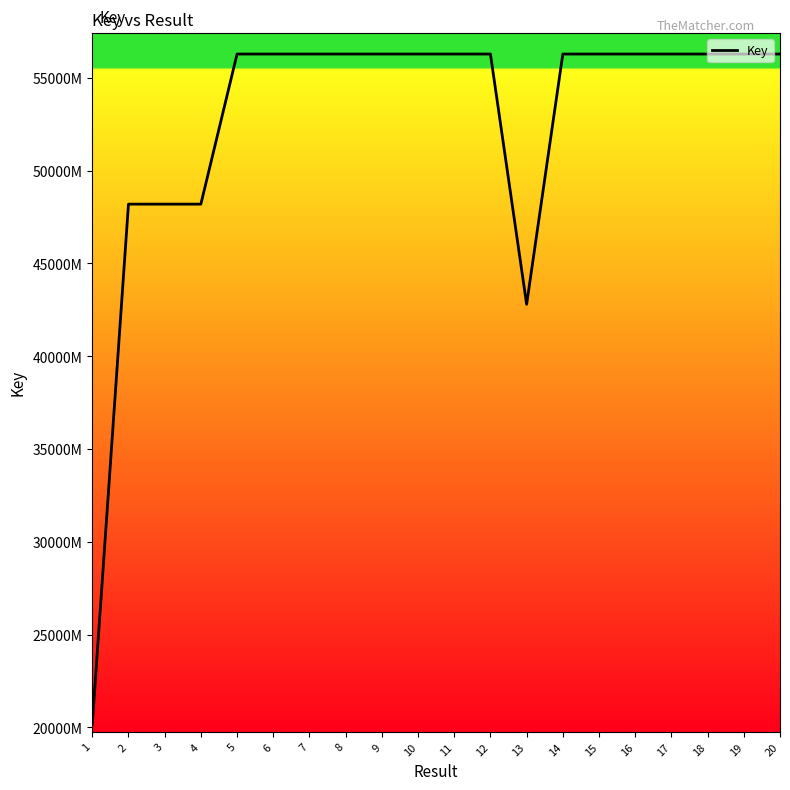

At which category does the data reach its first local peak?

3